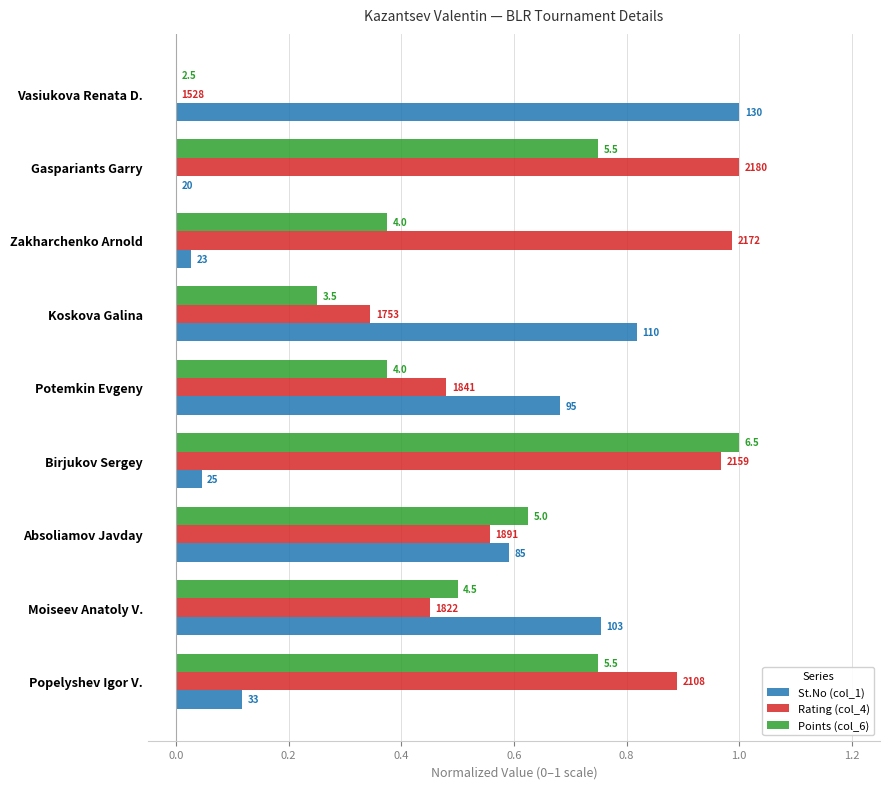

What position from the left is Absoliamov Javday?

7